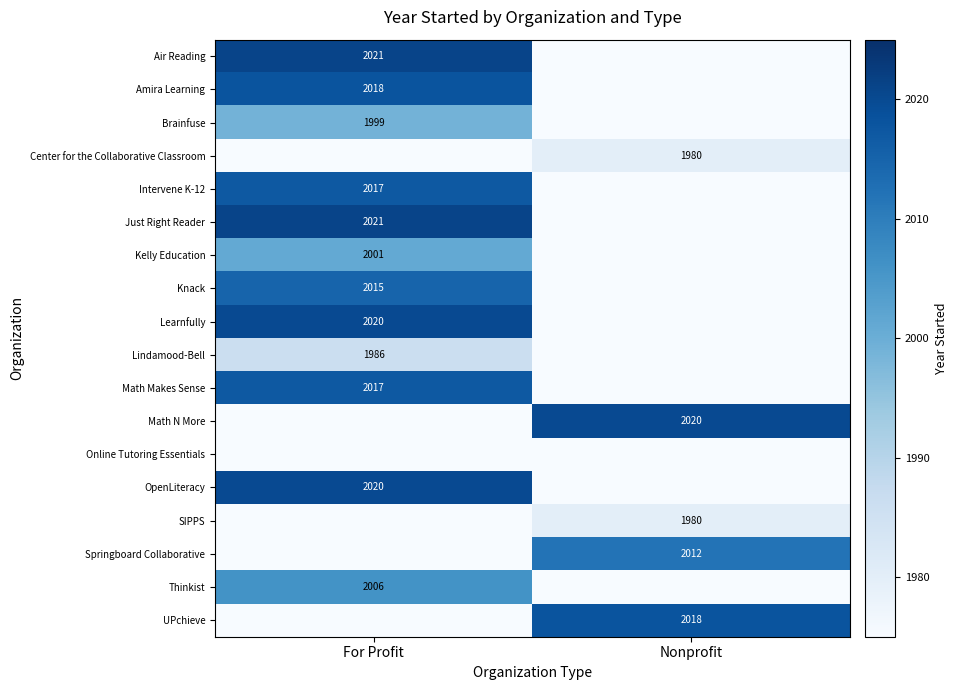

At which category is the sum across all series the highest?

For Profit